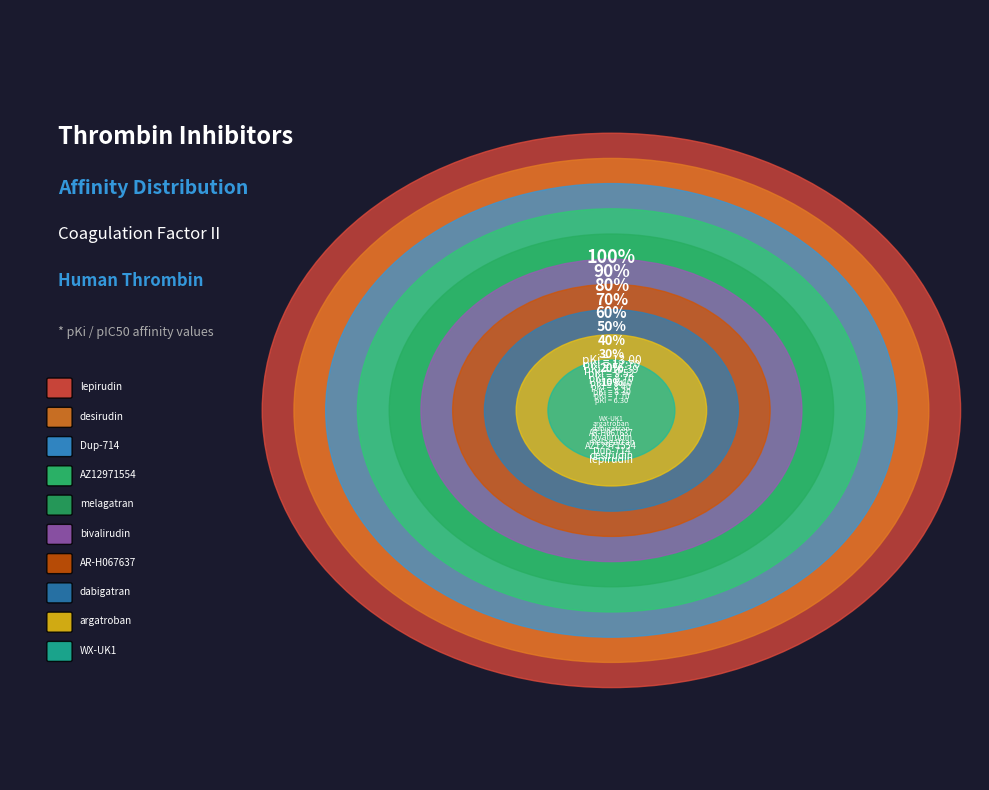

Is it true that dabigatran is 13% of the pie?

False